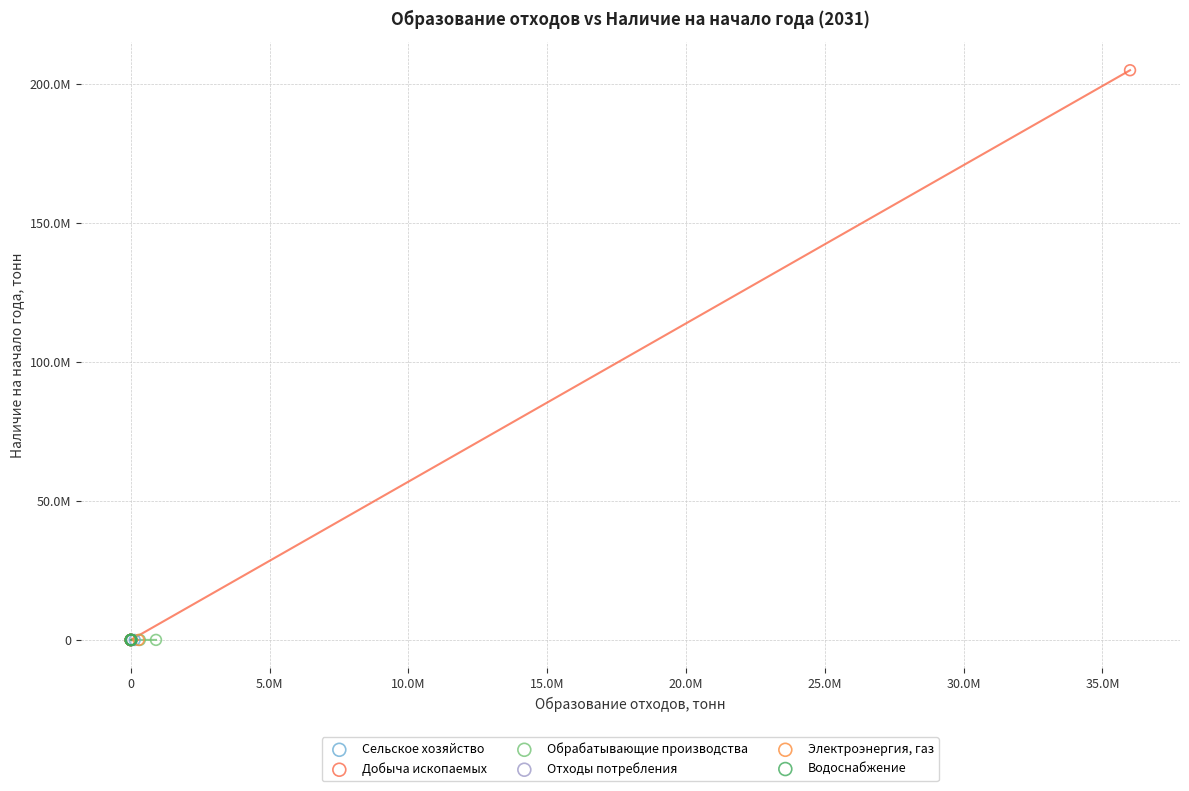

Which series contains the highest Y value?

Добыча ископаемых